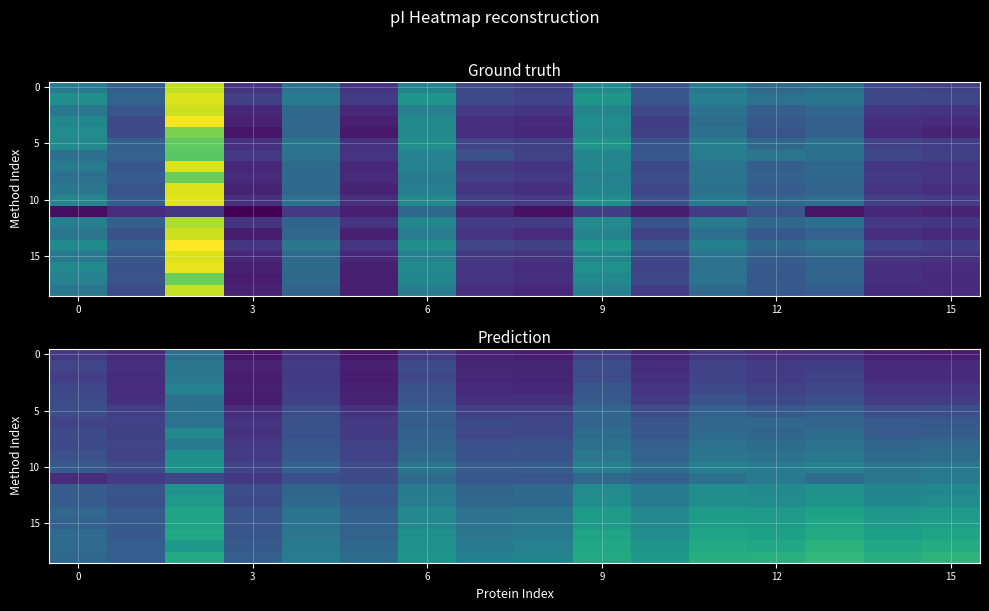

How many data points does each series have?

16